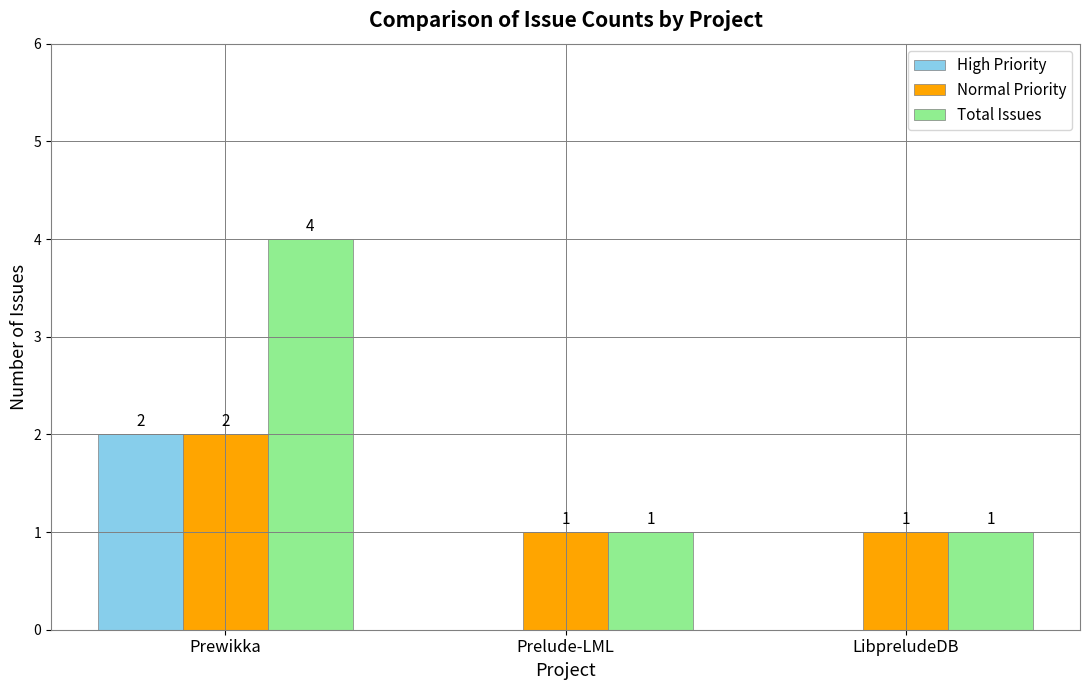

What is the spread (max minus min) of values at Prelude-LML?

1